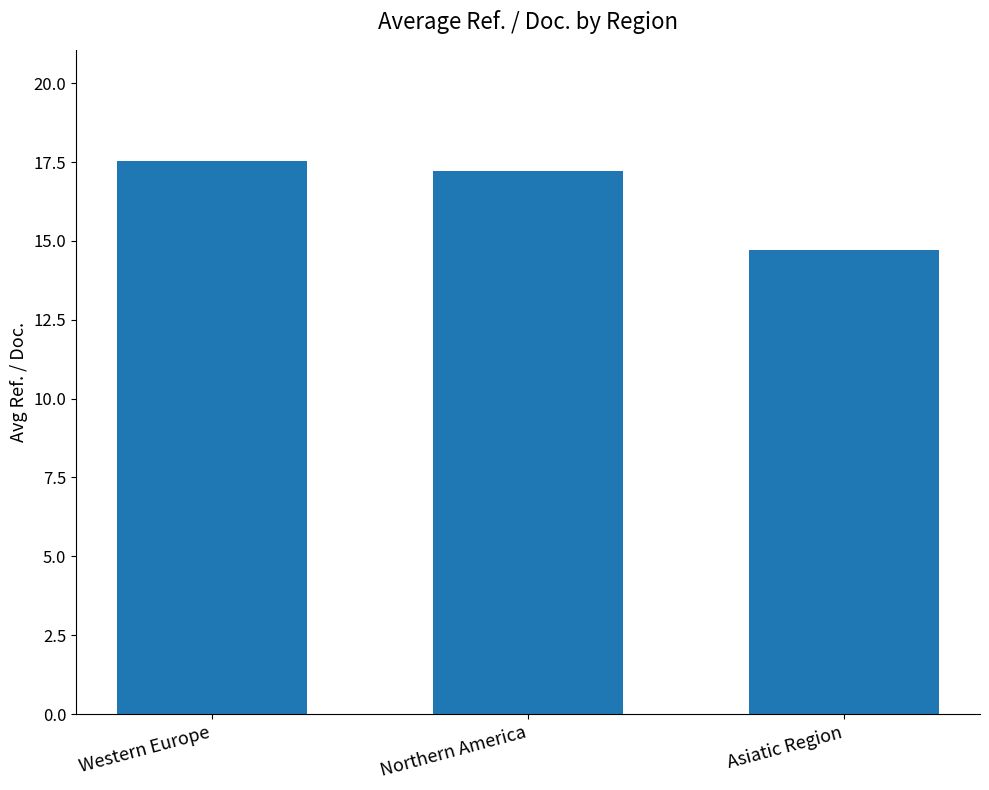

Read the value at Western Europe.

17.6